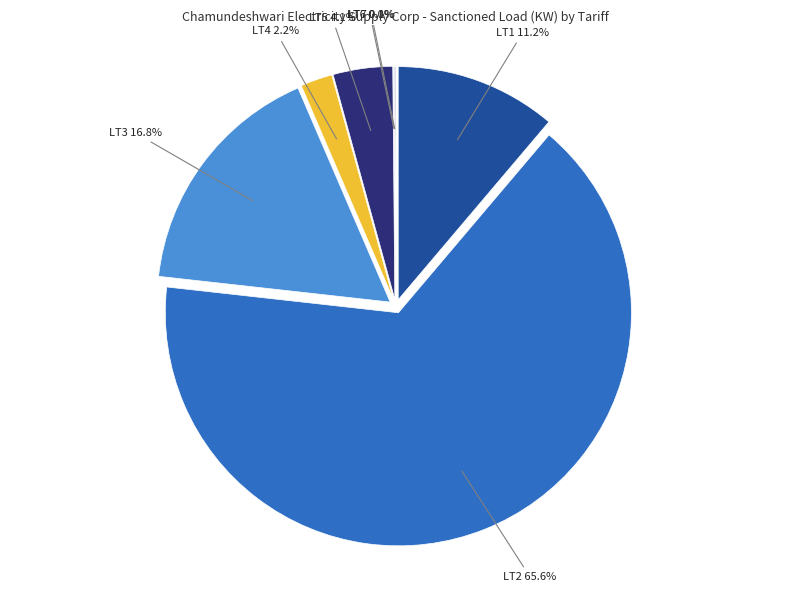

Count the number of slices in the pie.

7